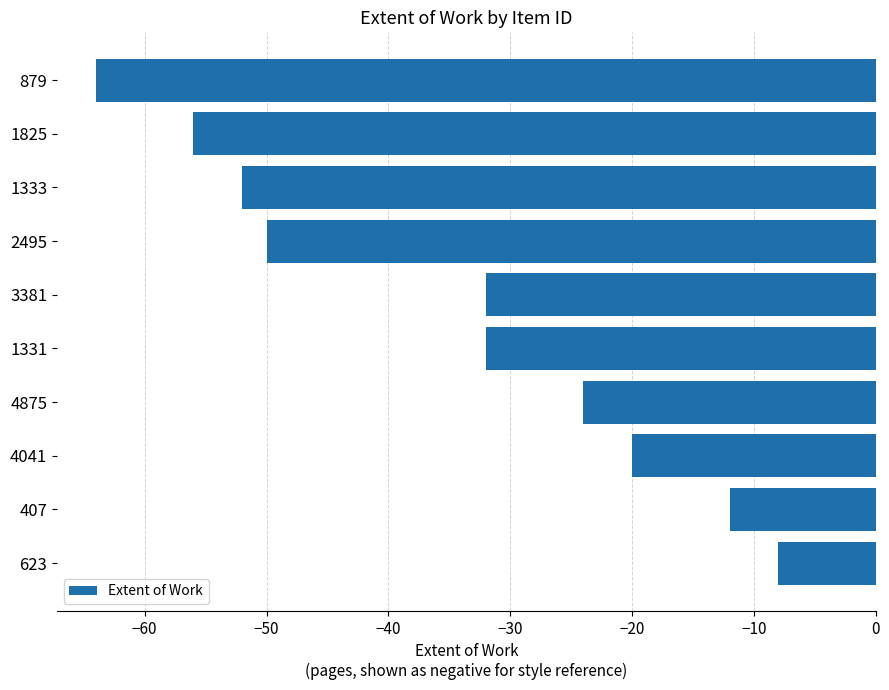

Which category has the lowest value across all series?

879